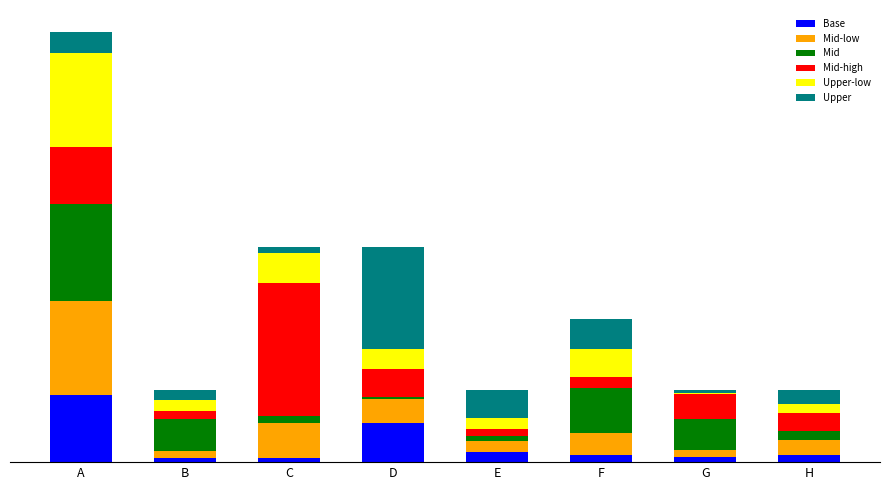

What is the total value across all series at G?

7.0